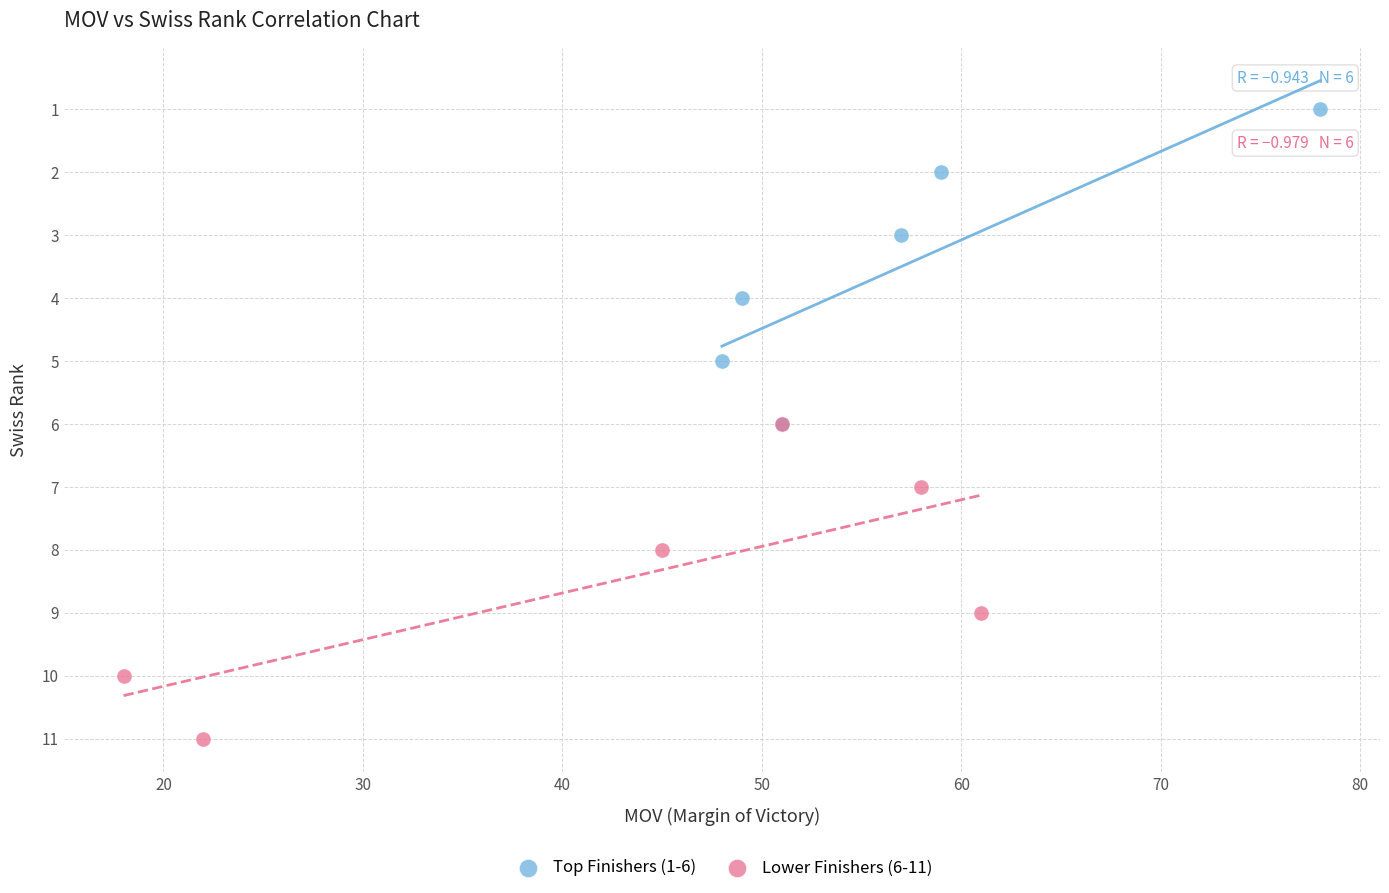

Which series reaches the maximum Y coordinate?

Lower Finishers (6-11)